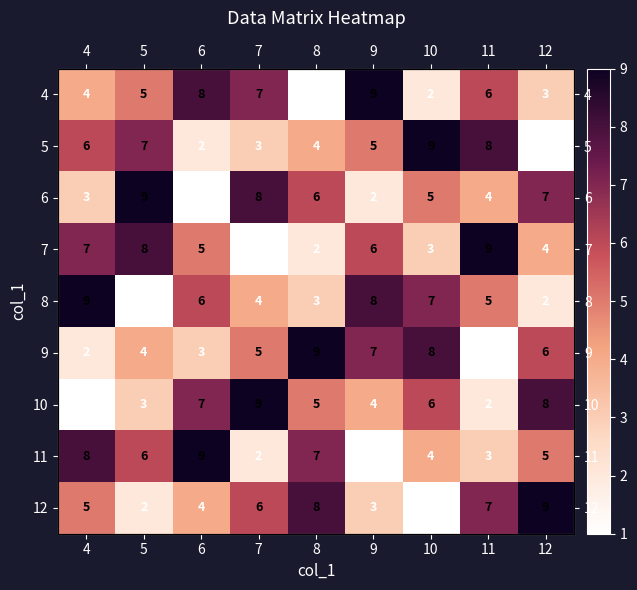

At which label is 5 closest to 5?

9